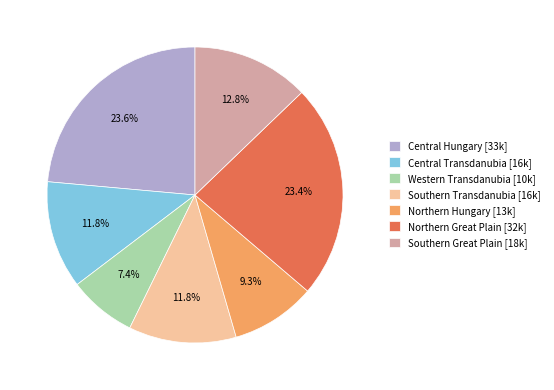

To the nearest percent, what percentage of the pie is Central Hungary?

24%